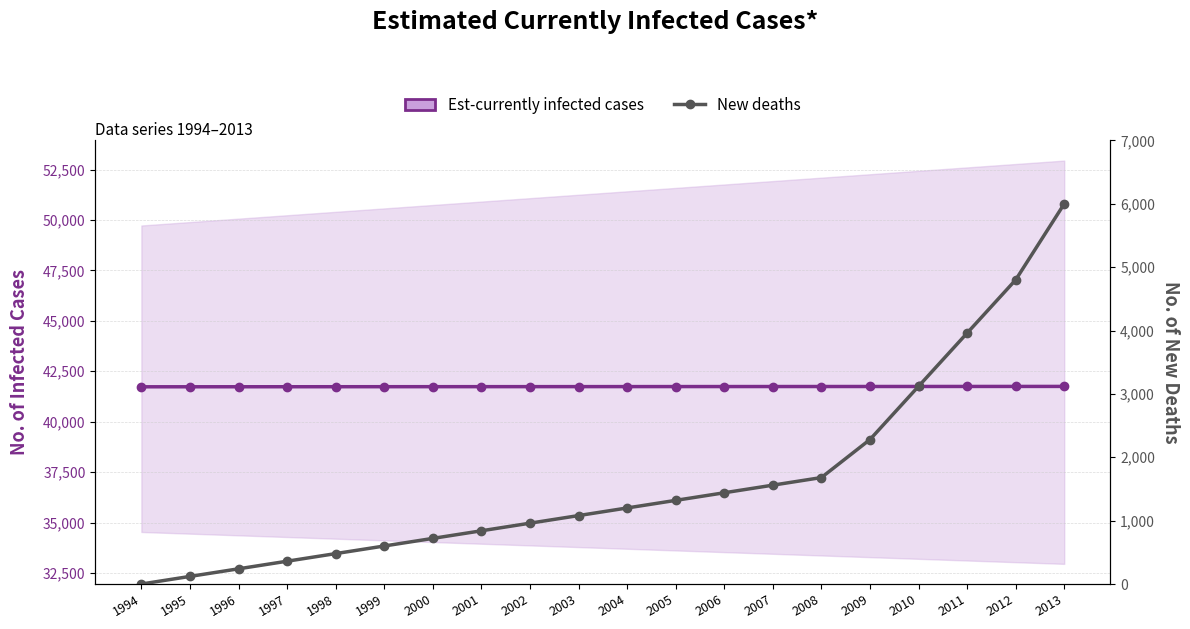

Is the value of Est-currently infected cases at 2005 greater than the value of New deaths at 2011?

Yes